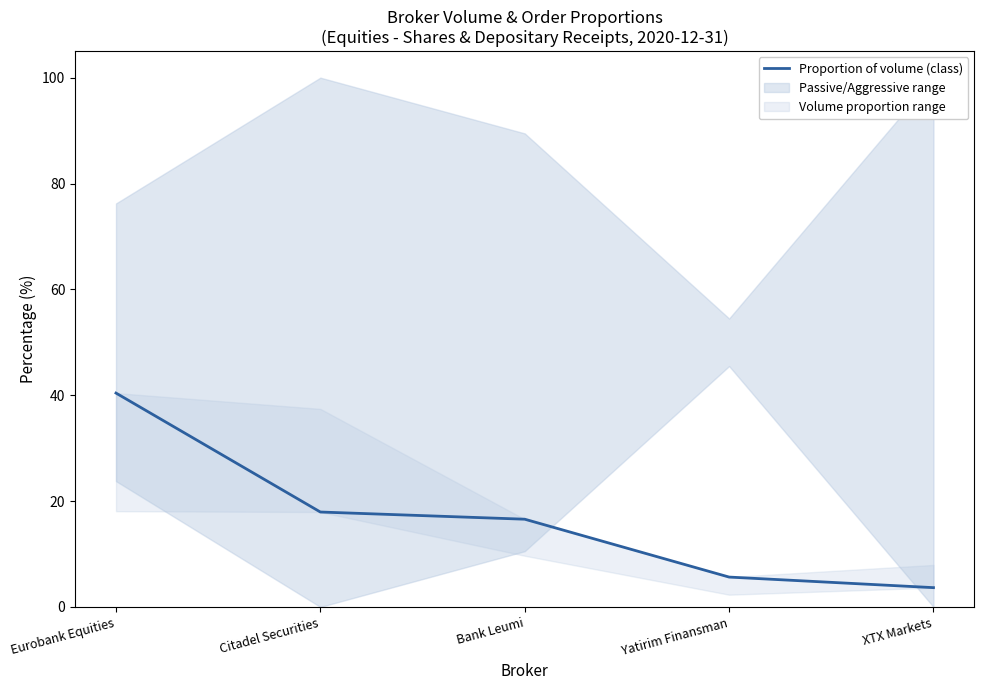

What is the smallest value displayed?

3.6